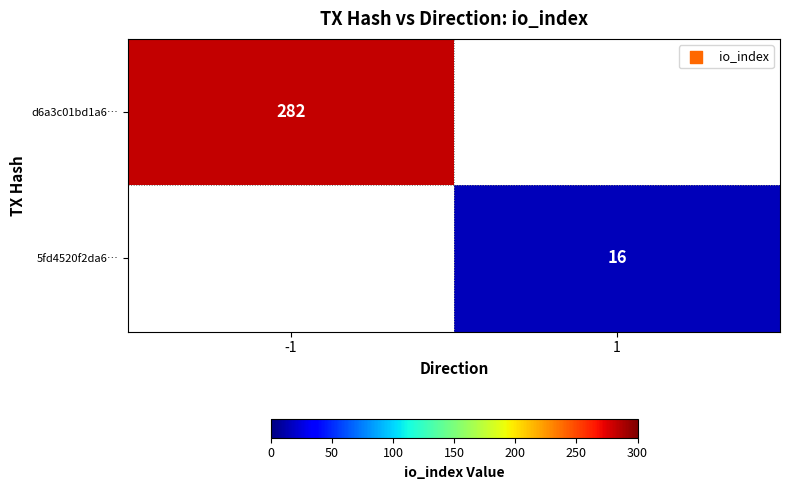

Is the value of d6a3c01bd1a6… at -1 greater than the value of 5fd4520f2da6… at 1?

Yes